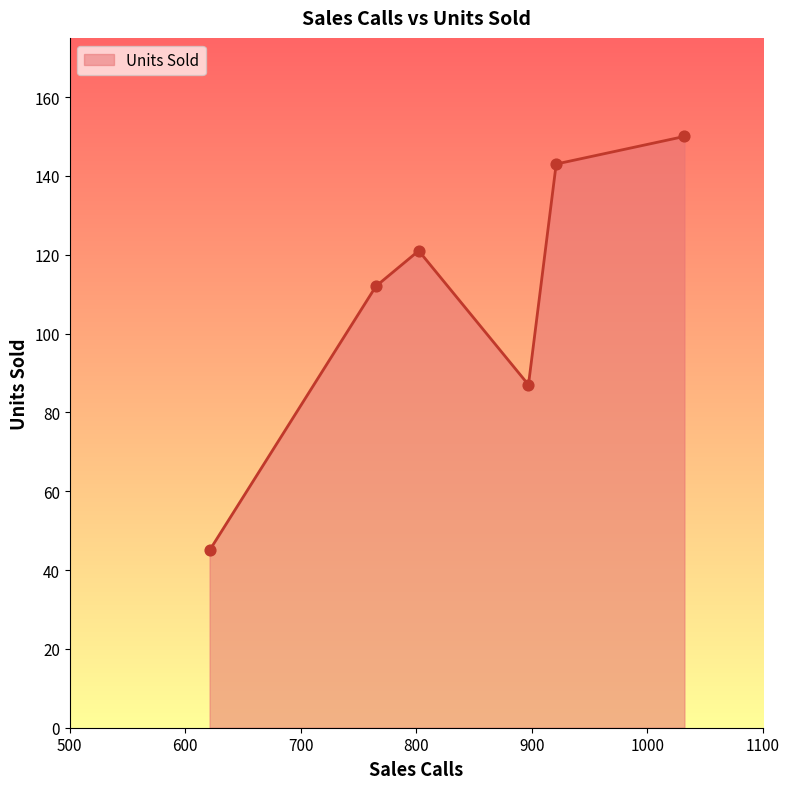

What is the maximum value shown in the chart?

150